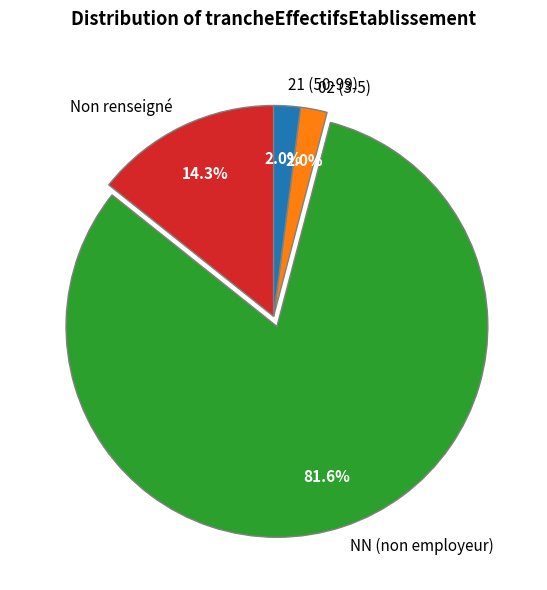

Does NN (non employeur) account for over 50% of the chart?

Yes